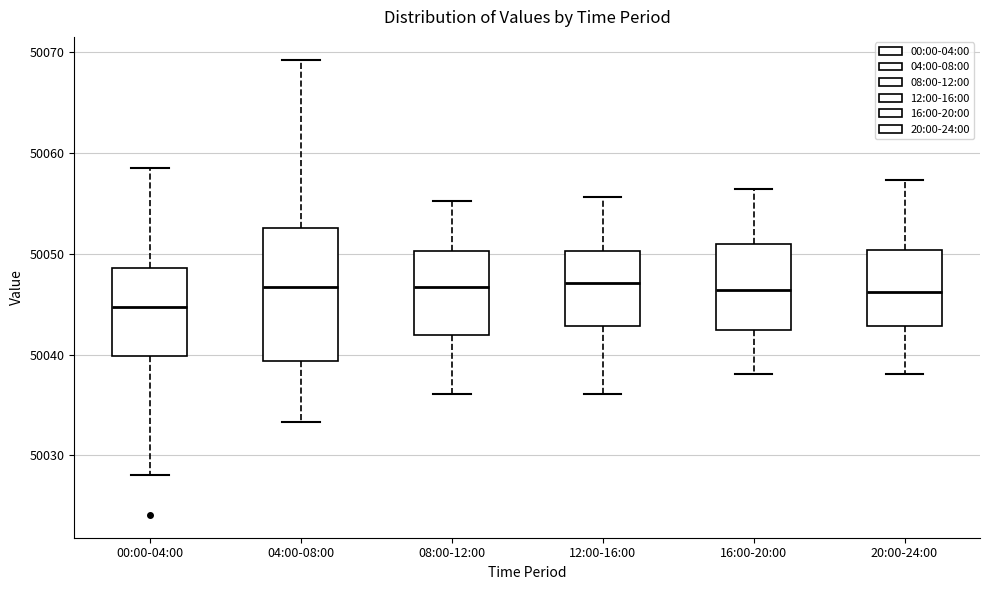

Reading left to right, read every box against the y-axis: the position of its median line, the range the box covers, and the ends of its whiskers. The values are not printed on the chart, so give them approximately, as read against the axis.

00:00-04:00: median 50045, box 50040 to 50049, whiskers 50028 to 50058
04:00-08:00: median 50047, box 50039 to 50053, whiskers 50033 to 50069
08:00-12:00: median 50047, box 50042 to 50050, whiskers 50036 to 50055
12:00-16:00: median 50047, box 50043 to 50050, whiskers 50036 to 50056
16:00-20:00: median 50046, box 50042 to 50051, whiskers 50038 to 50056
20:00-24:00: median 50046, box 50043 to 50050, whiskers 50038 to 50057